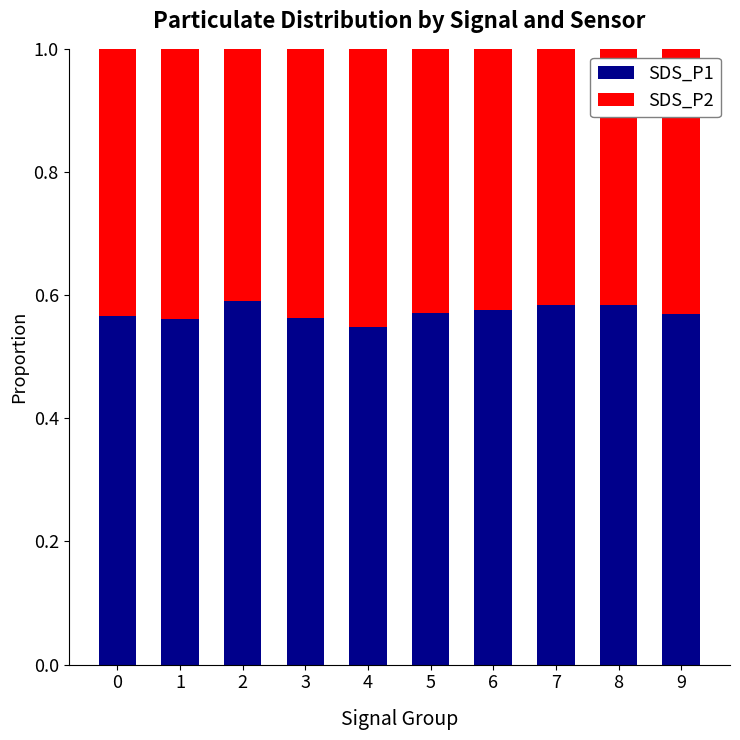

Count the SDS_P1 values in the range 0 to 1.

10